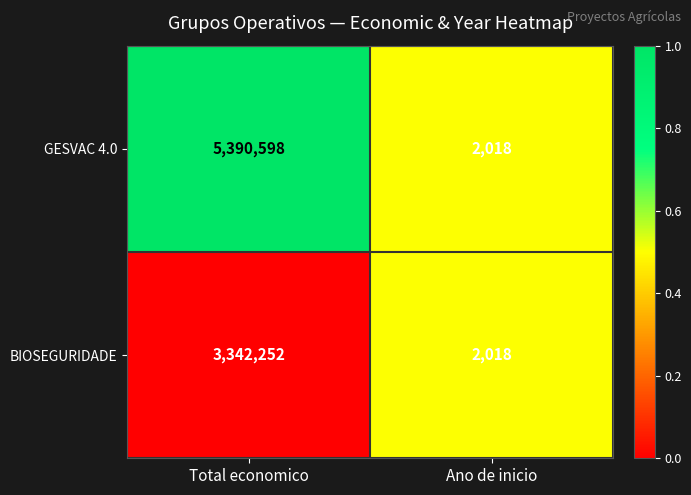

What is the total value across all series at Total economico?

8732850